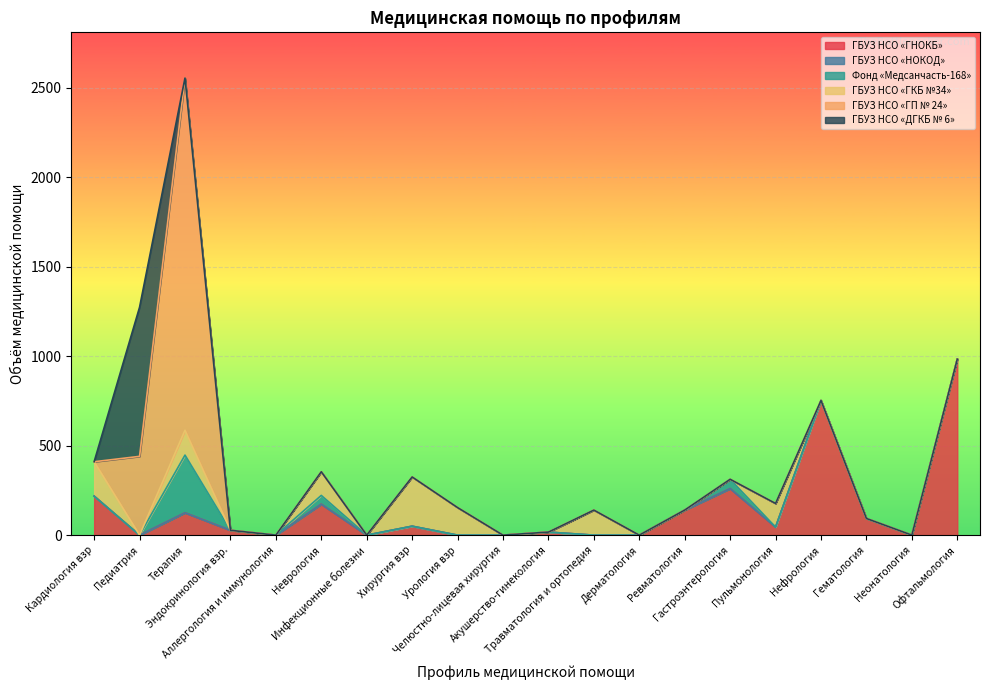

The ГБУЗ НСО «ГКБ №34» series shows -126 at Гастроэнтерология. True or false?

False